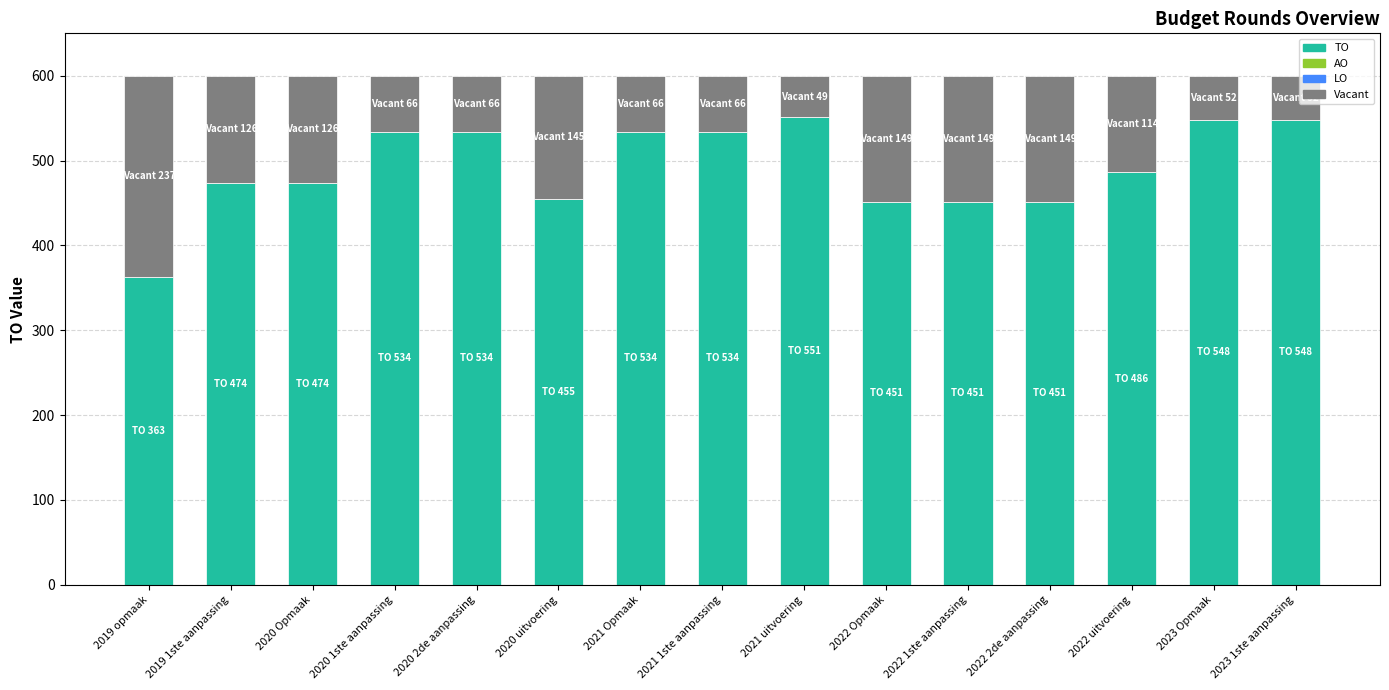

What is the total value across all series at 2020 1ste aanpassing?

600